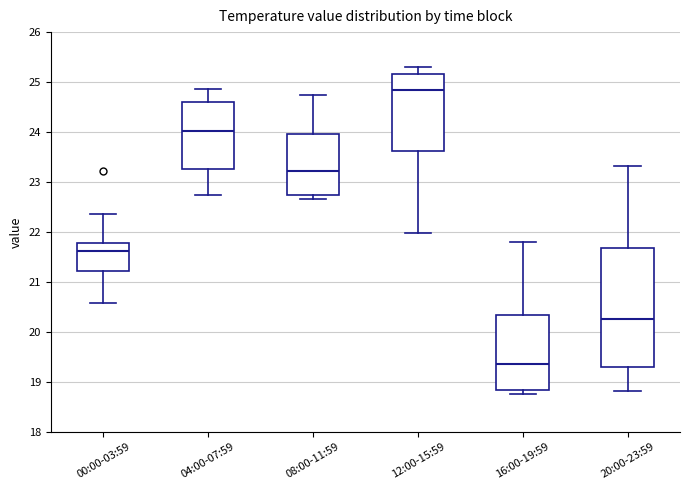

Which box is the tallest, from its lower edge to its upper edge?

20:00-23:59